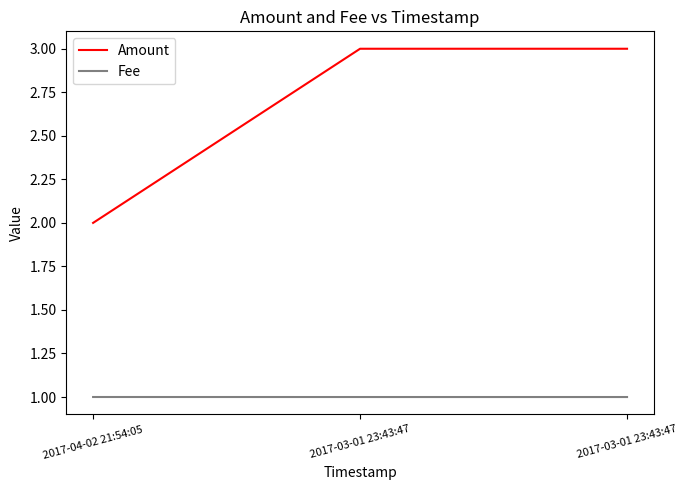

Rank the series at 2017-03-01 23:43:47 from lowest to highest value.

Fee, Amount